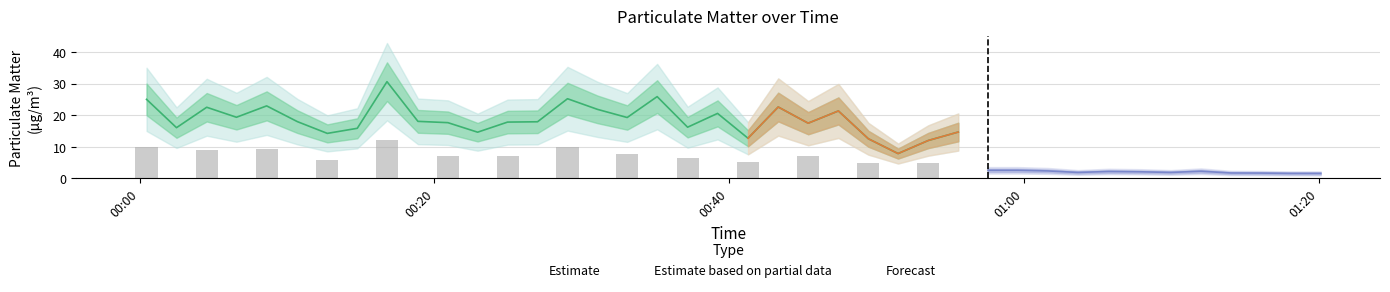

What is the spread (max minus min) of values at 34?

5.2